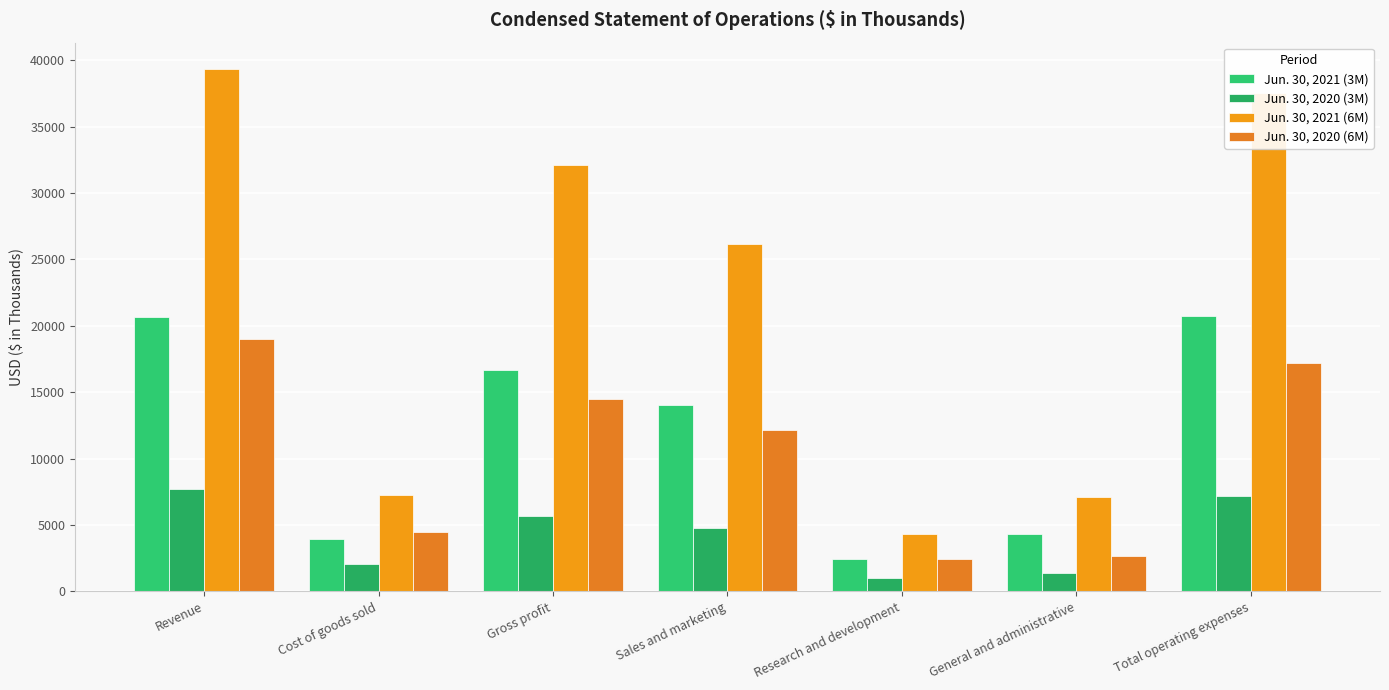

What is the maximum value for Jun. 30, 2020 (3M)?

7739